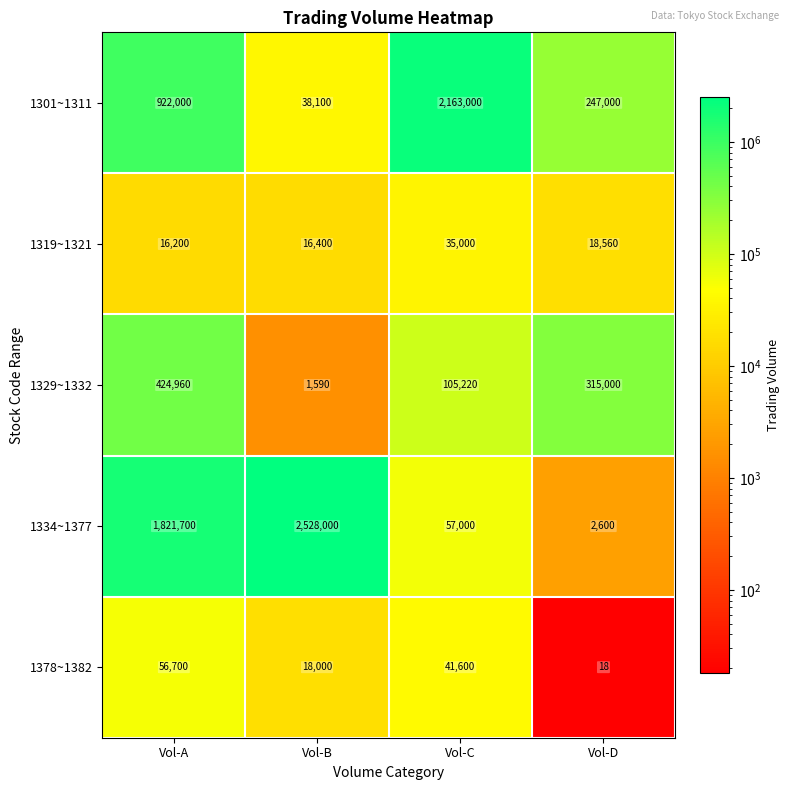

Which series has the largest range (max minus min)?

1334~1377